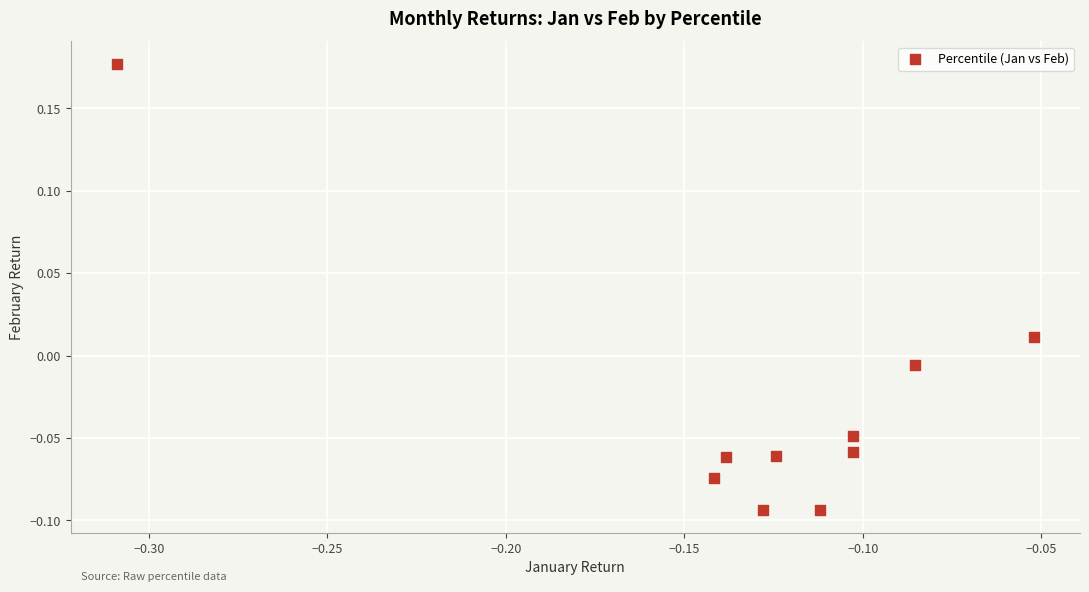

What is the range of X values (max minus min)?

0.3